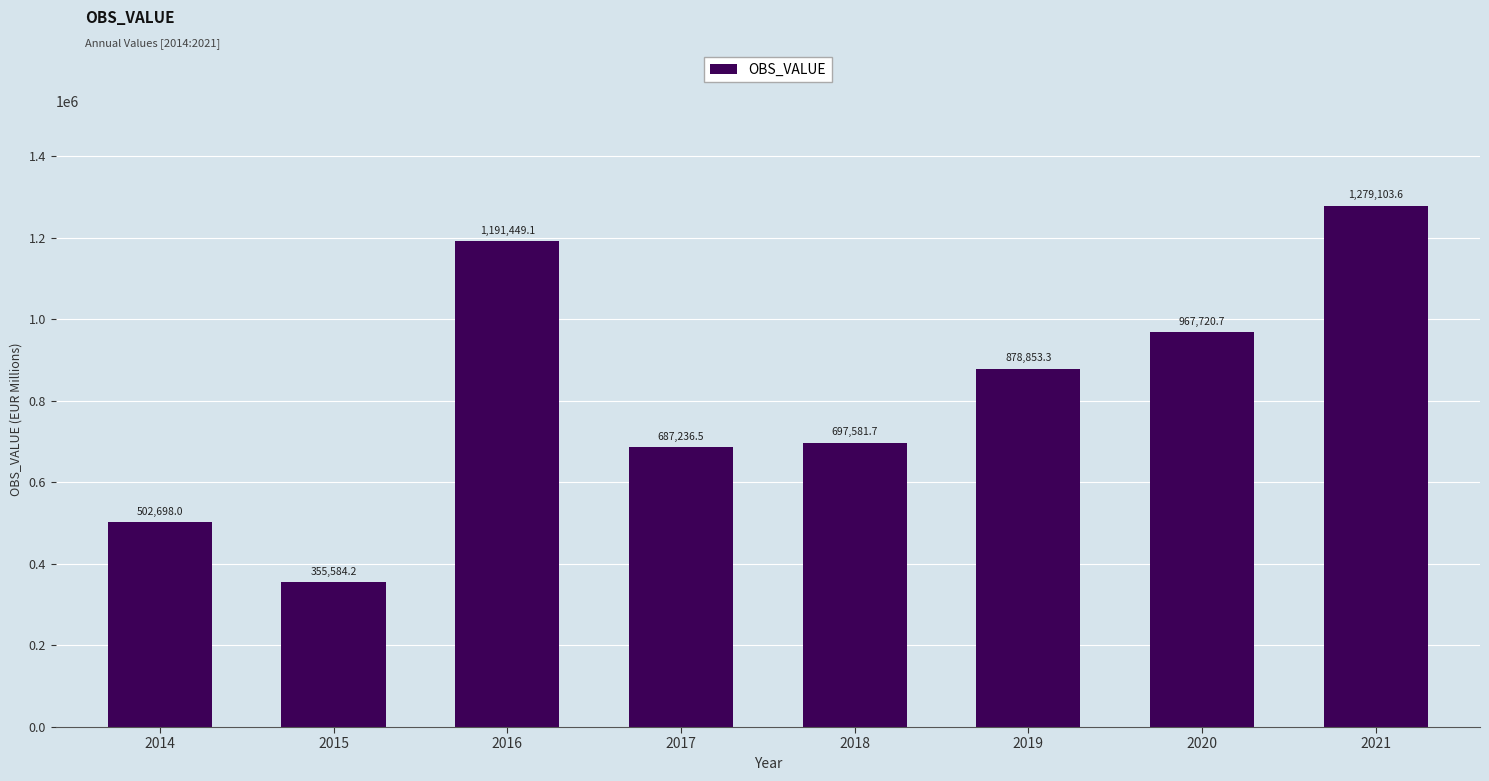

What is the sum of all values?

6560227.3